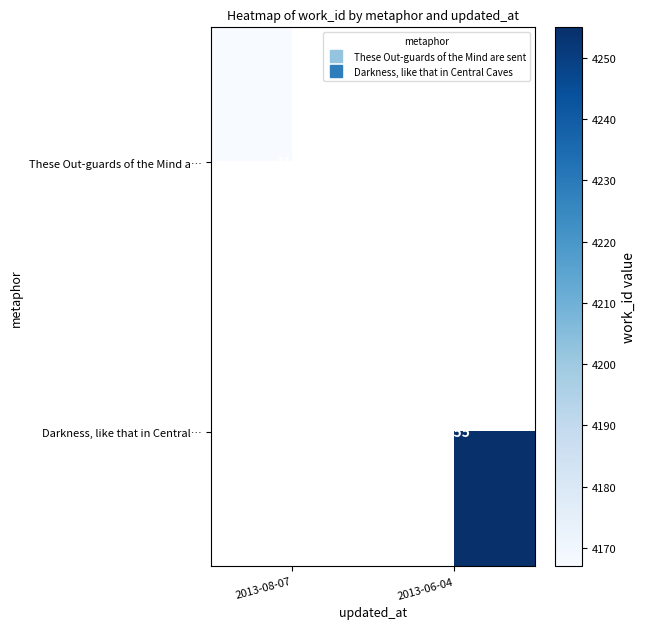

Between 2013-08-07 and 2013-06-04, which is larger?

2013-06-04